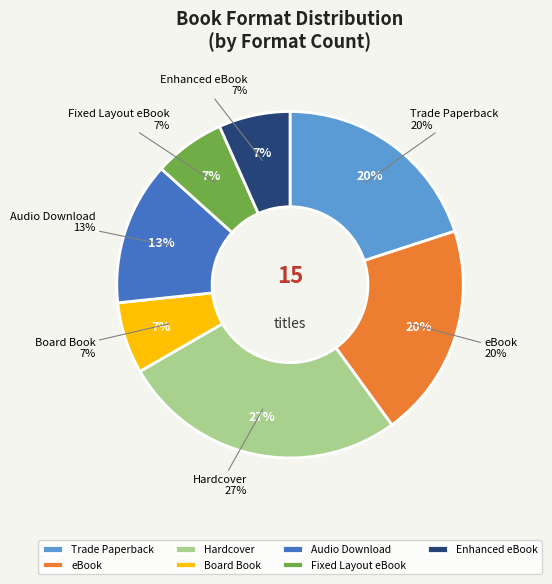

Which slice is the largest?

Hardcover